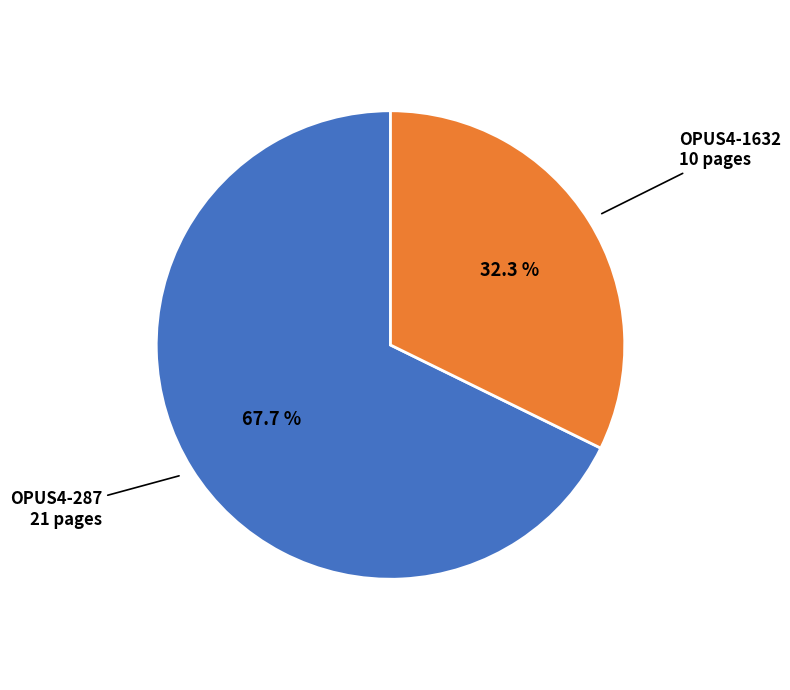

Is there any slice that represents more than half of the pie?

Yes